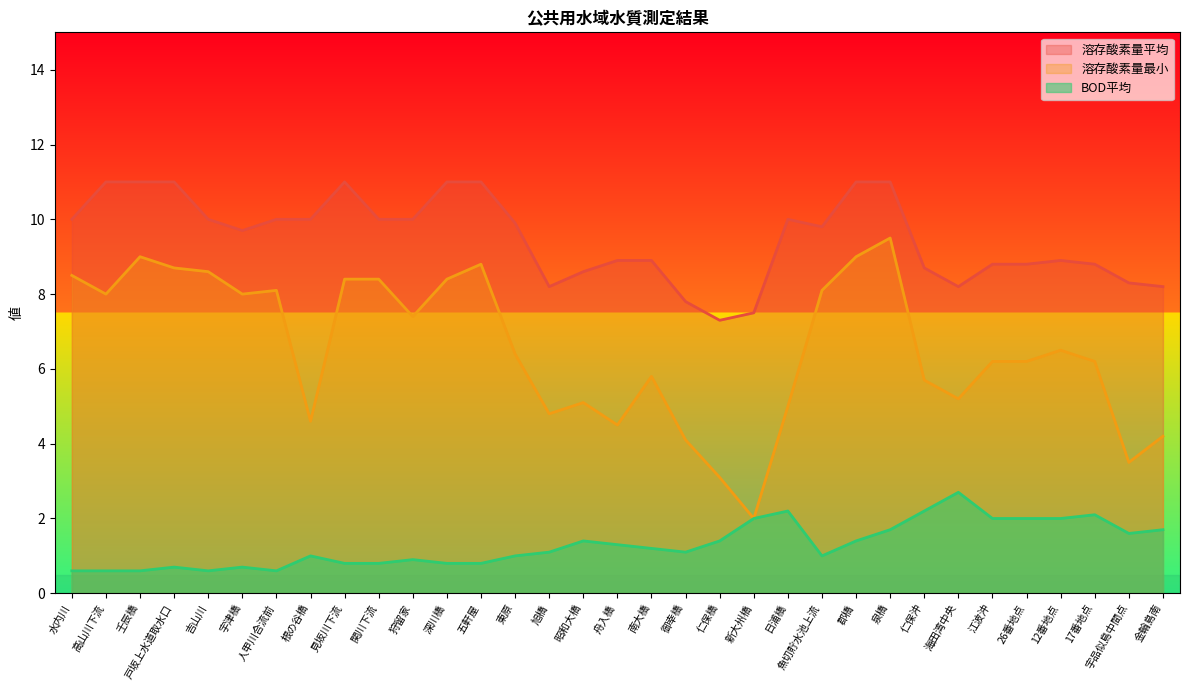

What is the label of the 23rd point from the right?

狩留家